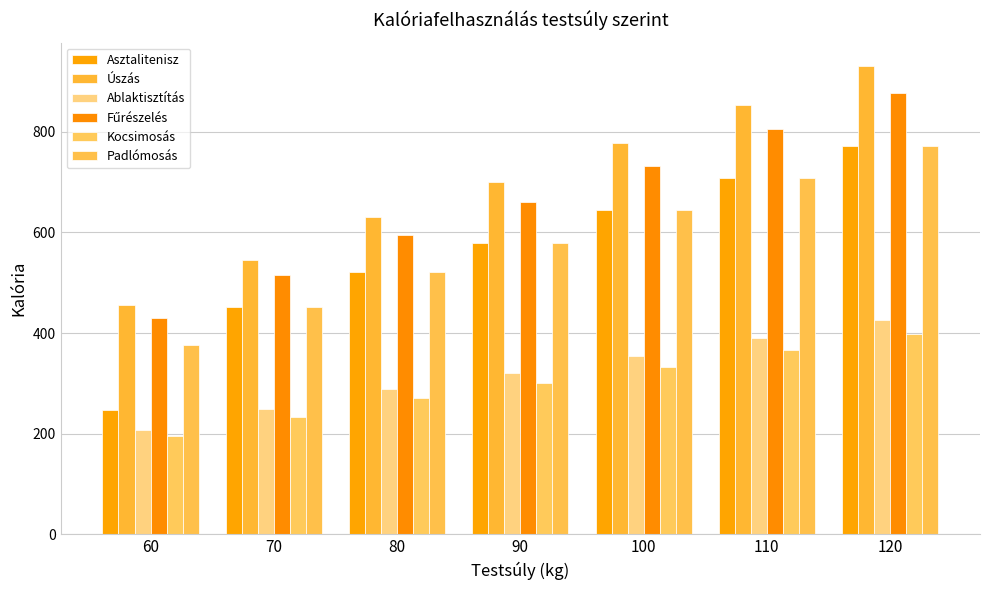

How many series are shown in this chart?

6